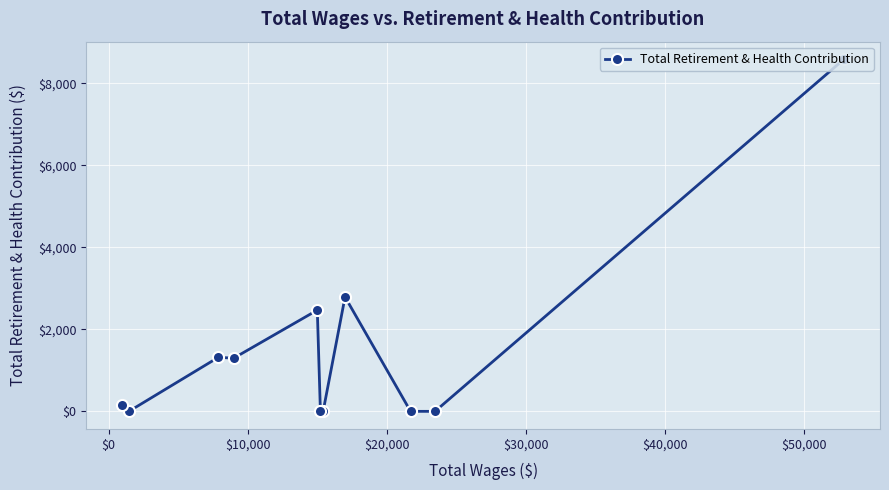

What is the difference between the second highest and second lowest values?

2791